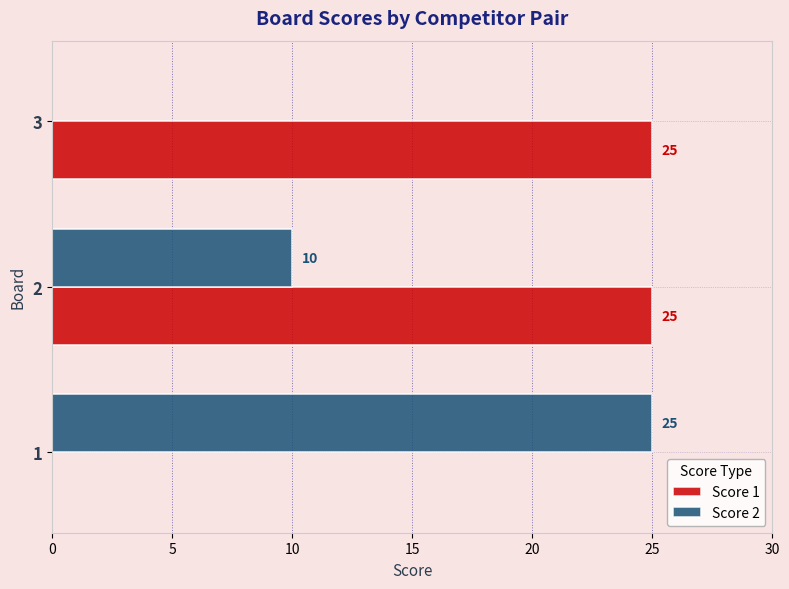

The value of Score 1 at 2 is 25. True or false?

True